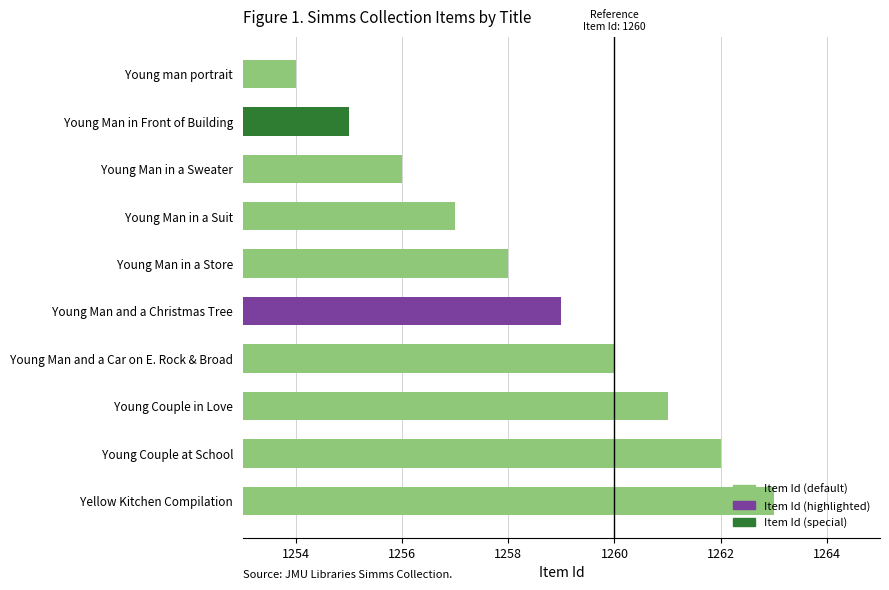

What is the difference between the maximum and minimum values?

9